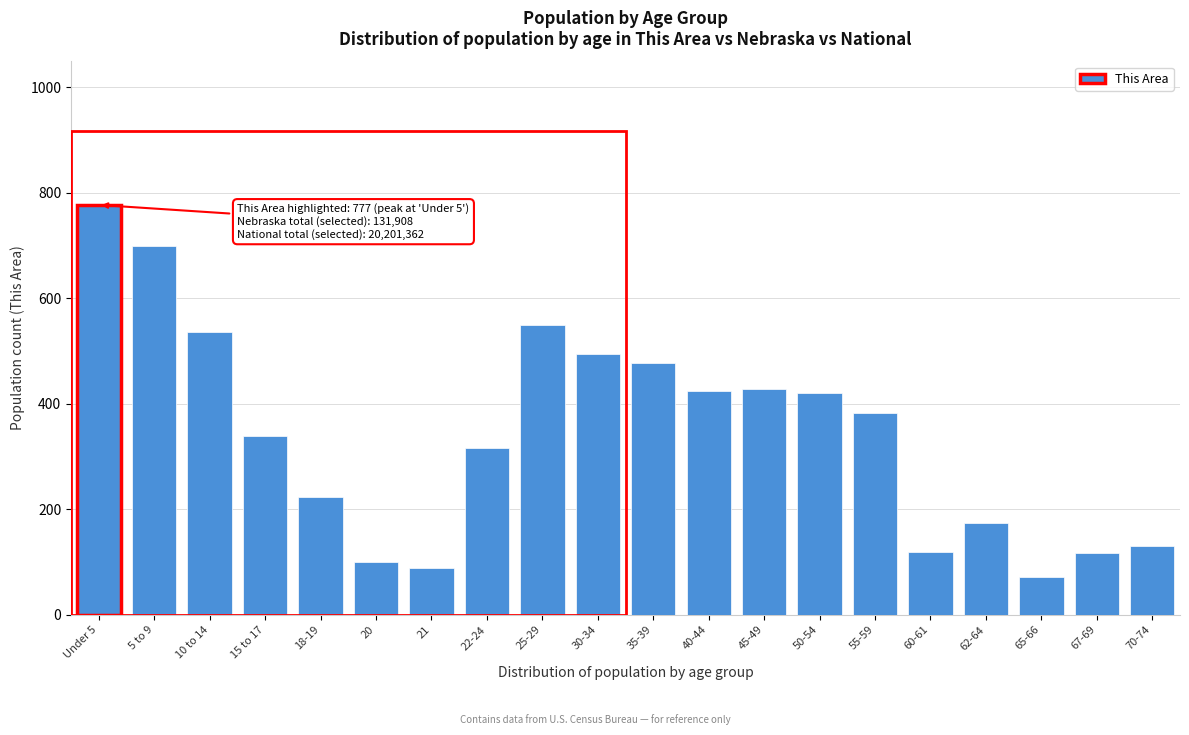

The value at 35-39 is 477. True or false?

True